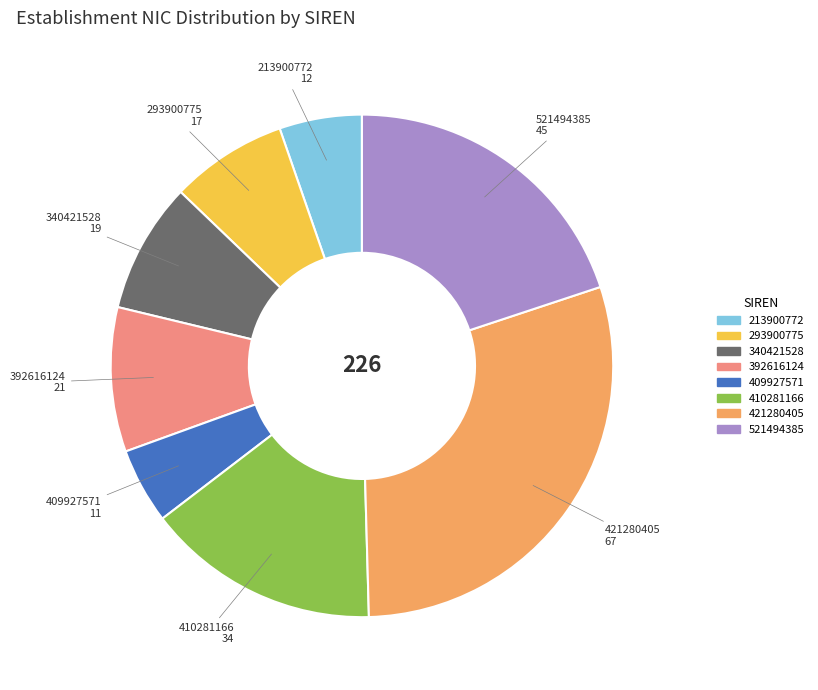

Is there any slice that represents more than half of the pie?

No